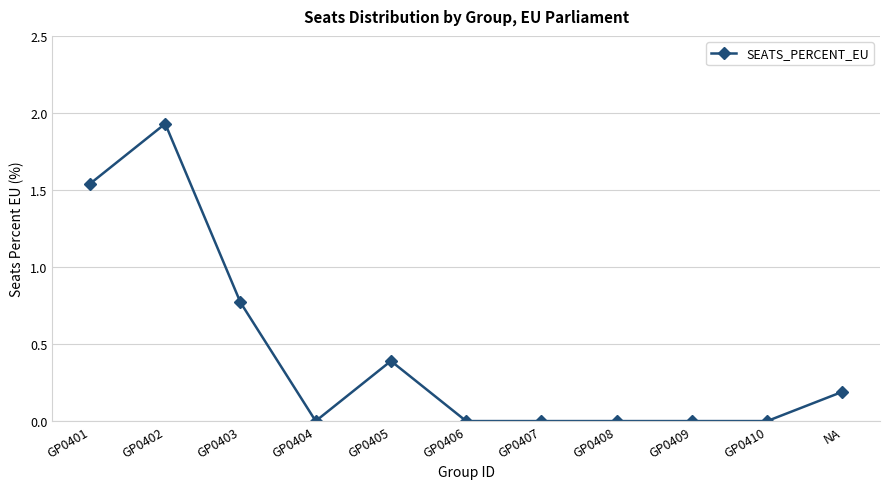

At which category does the data reach its first local valley?

GP0404